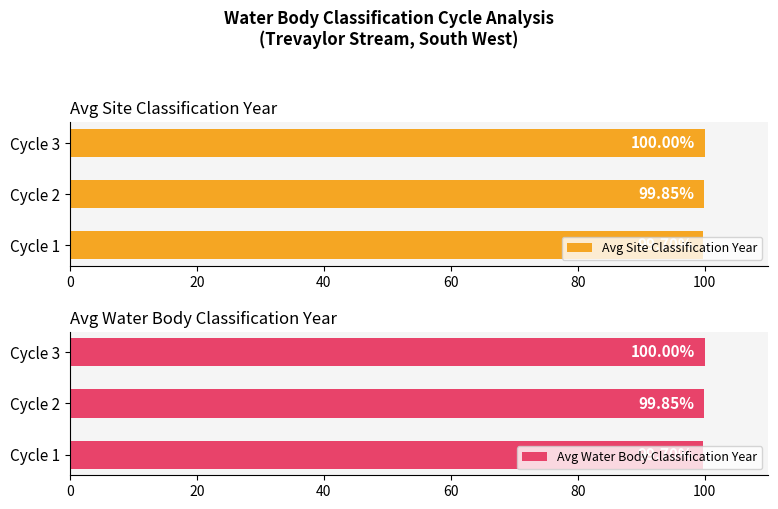

The value of Avg Water Body Classification Year at Cycle 2 is 42.5. True or false?

False